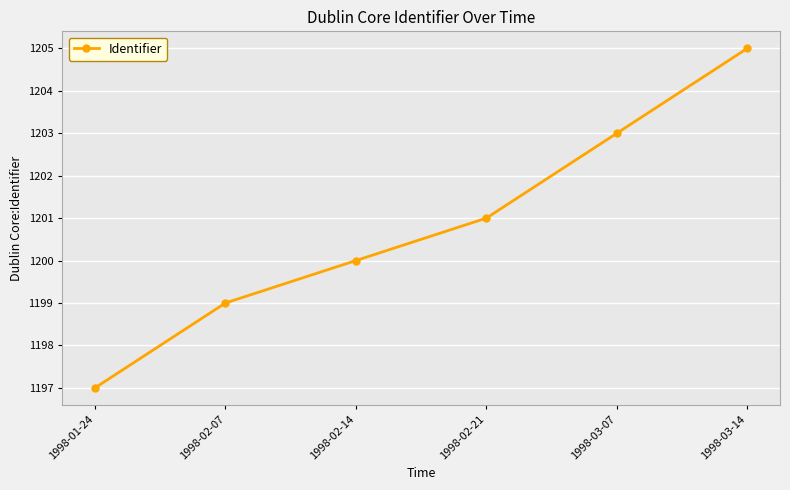

Approximately how many times larger is the value at 1998-02-21 compared to 1998-03-07?

1.0